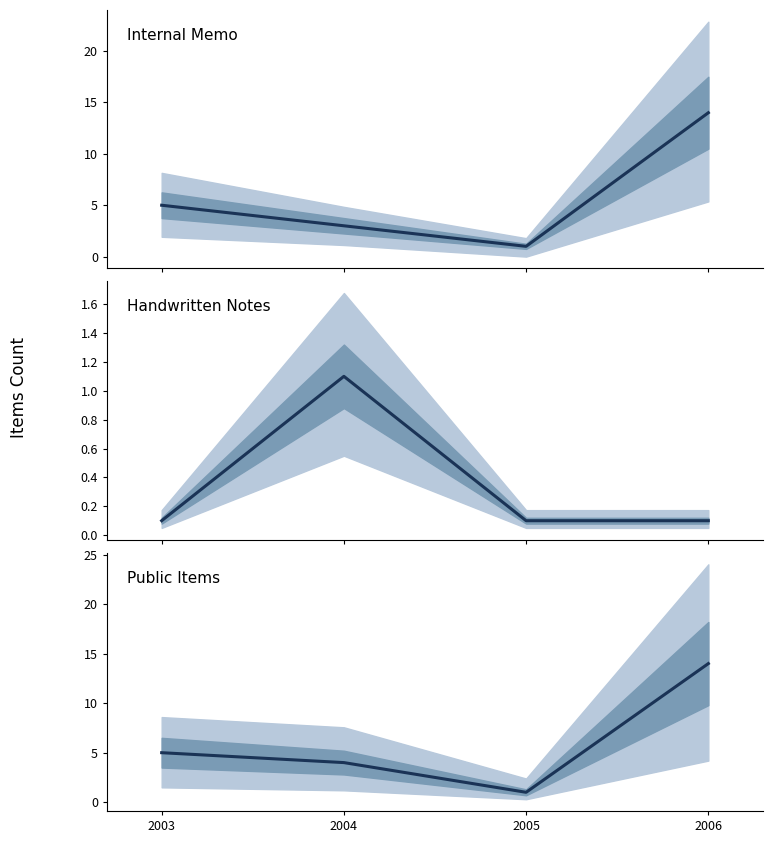

Which category has the highest value in the Handwritten Notes series?

2004